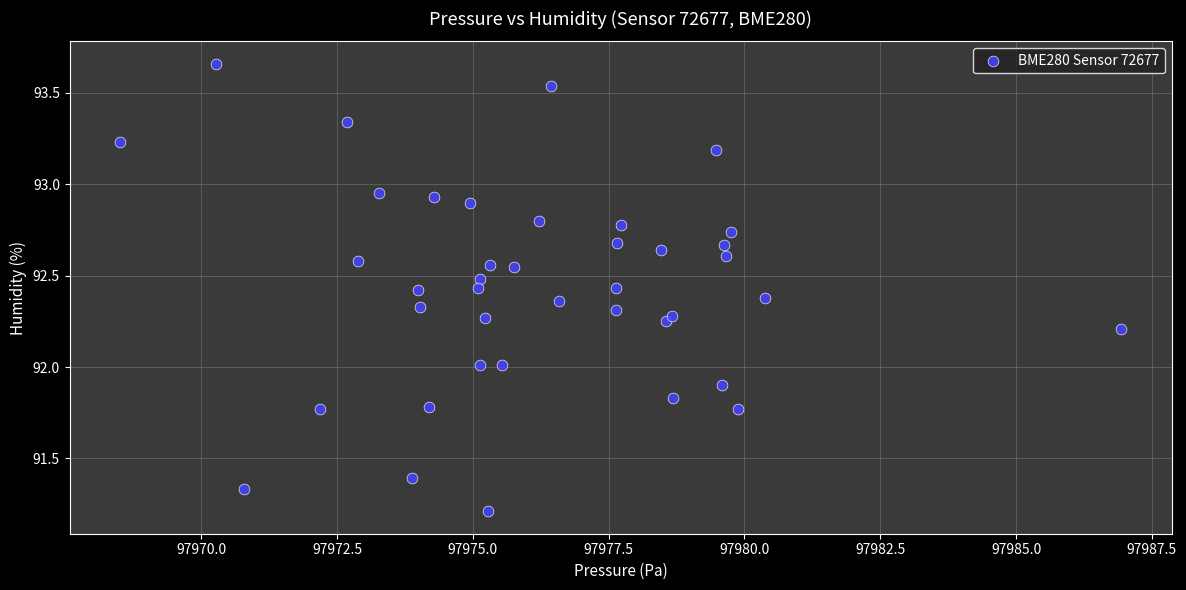

What is the range of X values (max minus min)?

18.4